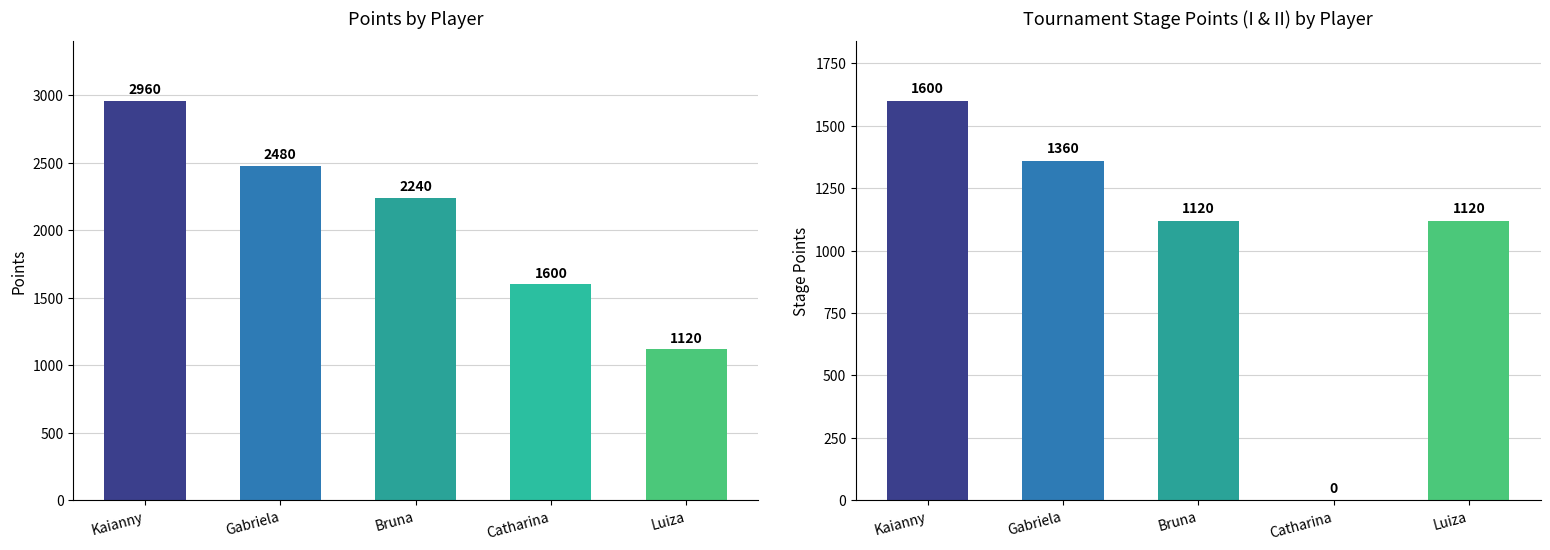

Which series changed the most between Kaianny and Luiza?

Points